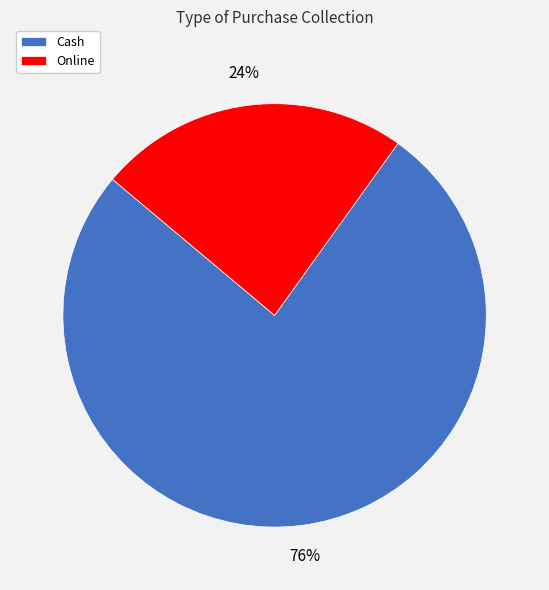

To the nearest percent, what is the average slice percentage?

50%